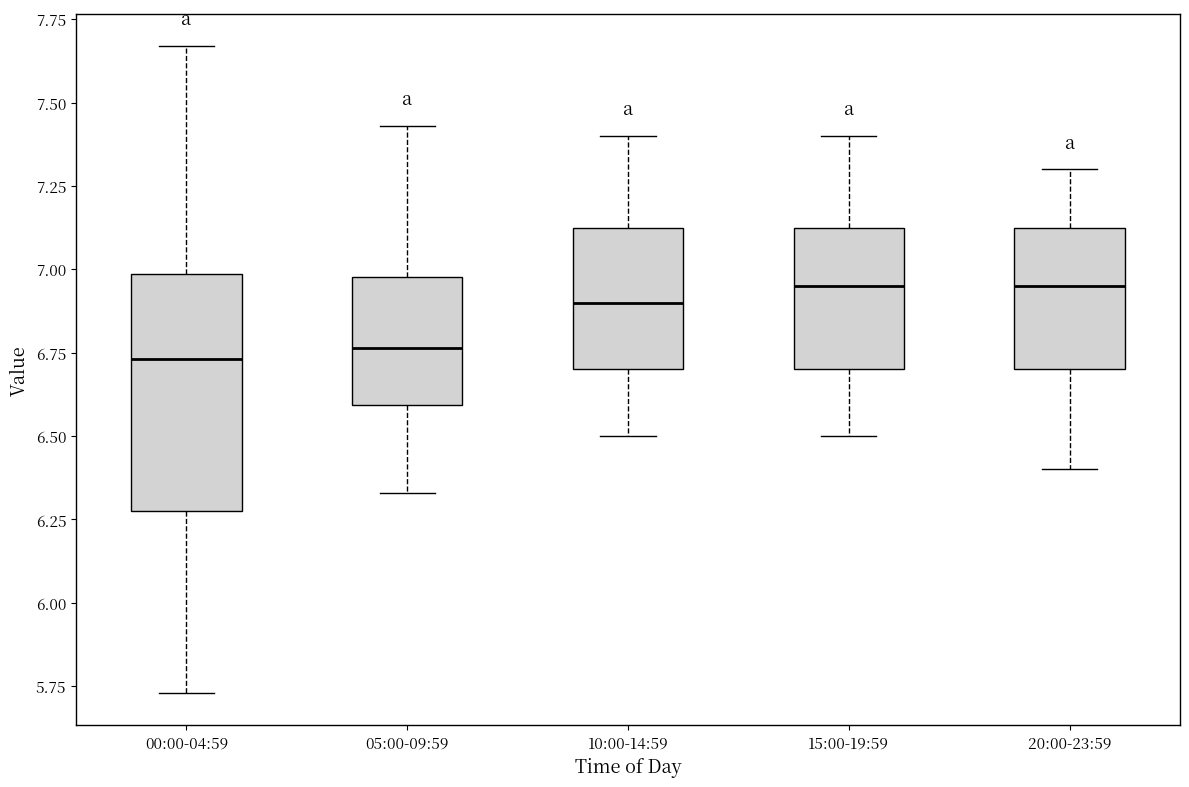

Reading left to right, transcribe this box plot: for each box, give where its median line is, the range the box spans, and where its two whiskers end, as read against the y-axis. The values are not printed on the chart, so give them approximately, as read against the axis.

00:00-04:59: median 6.75, box 6.30 to 7.00, whiskers 5.75 to 7.65
05:00-09:59: median 6.75, box 6.60 to 7.00, whiskers 6.35 to 7.45
10:00-14:59: median 6.90, box 6.70 to 7.15, whiskers 6.50 to 7.40
15:00-19:59: median 6.95, box 6.70 to 7.15, whiskers 6.50 to 7.40
20:00-23:59: median 6.95, box 6.70 to 7.15, whiskers 6.40 to 7.30